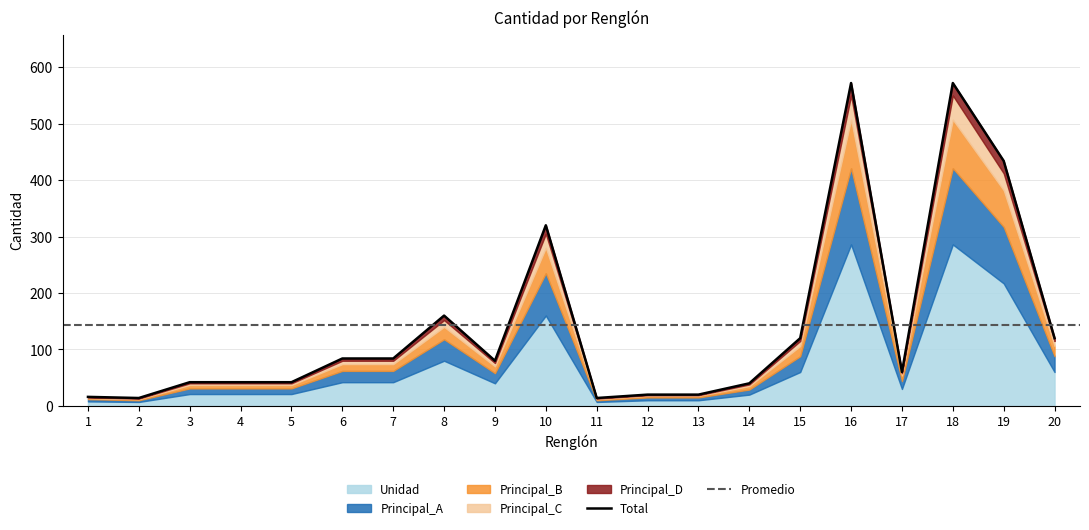

Reading left to right, extract all data points from this chart.

Unidad: 1=8	2=7	3=21	4=21	5=21	6=42	7=42	8=80	9=40	10=160	11=7	12=10	13=10	14=20	15=60	16=286	17=30	18=286	19=217	20=60
Principal_A: 1=4	2=3	3=10	4=10	5=10	6=20	7=20	8=38	9=18	10=75	11=3	12=5	13=5	14=9	15=28	16=135	17=14	18=135	19=100	20=28
Principal_B: 1=2	2=2	3=6	4=6	5=6	6=12	7=12	8=22	9=12	10=45	11=2	12=3	13=3	14=6	15=18	16=86	17=10	18=86	19=65	20=18
Principal_C: 1=1	2=1	3=3	4=3	5=3	6=6	7=6	8=12	9=6	10=25	11=1	12=1	13=1	14=3	15=9	16=43	17=4	18=43	19=30	20=9
Principal_D: 1=1	2=1	3=2	4=2	5=2	6=4	7=4	8=8	9=4	10=15	11=1	12=1	13=1	14=2	15=5	16=22	17=2	18=22	19=22	20=5